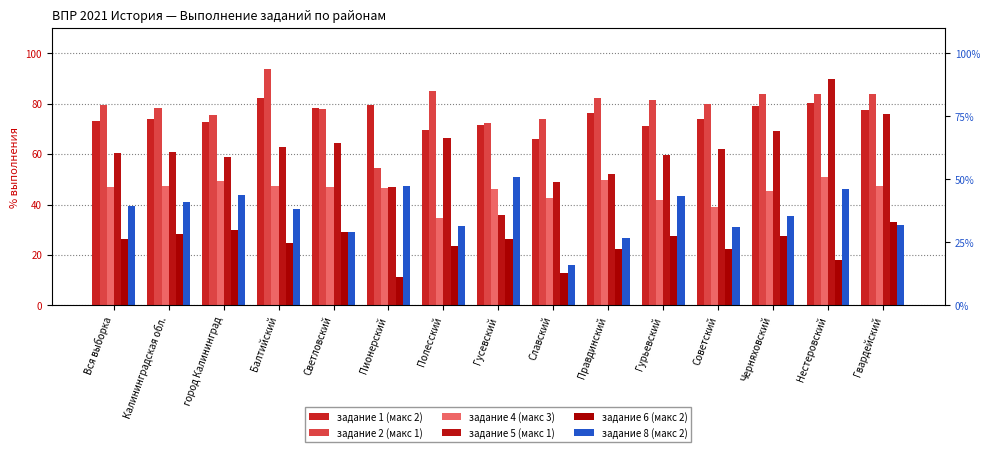

How many series are shown in this chart?

6